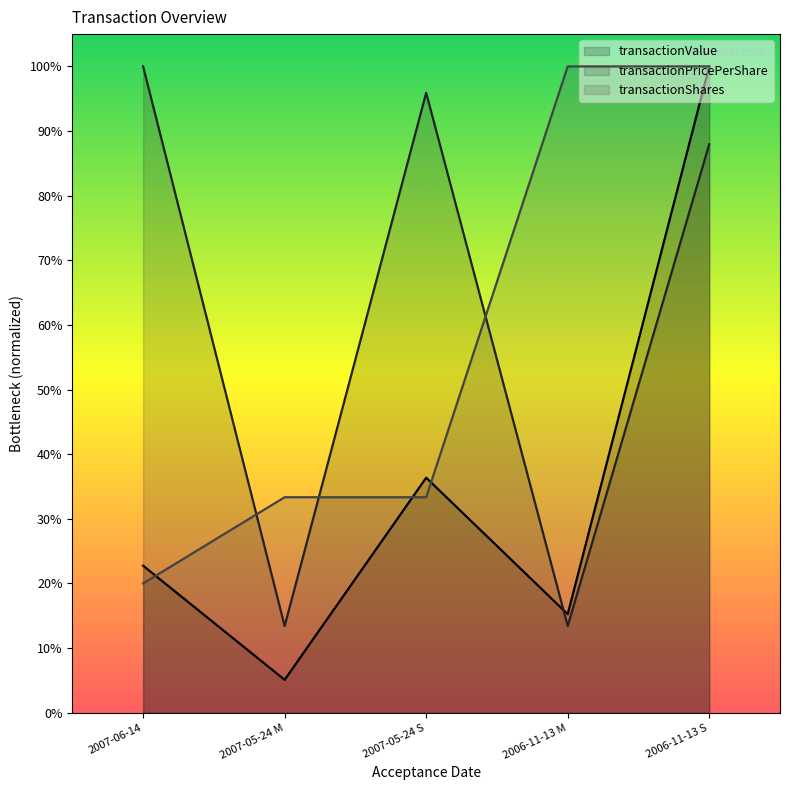

What is the difference between the maximum and second lowest values in the transactionShares series?

0.7